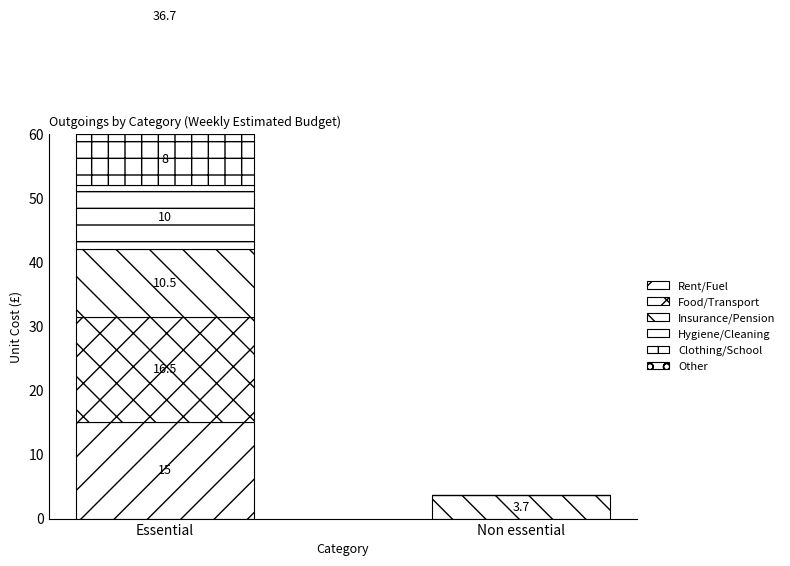

How many categories are shown in the chart?

2